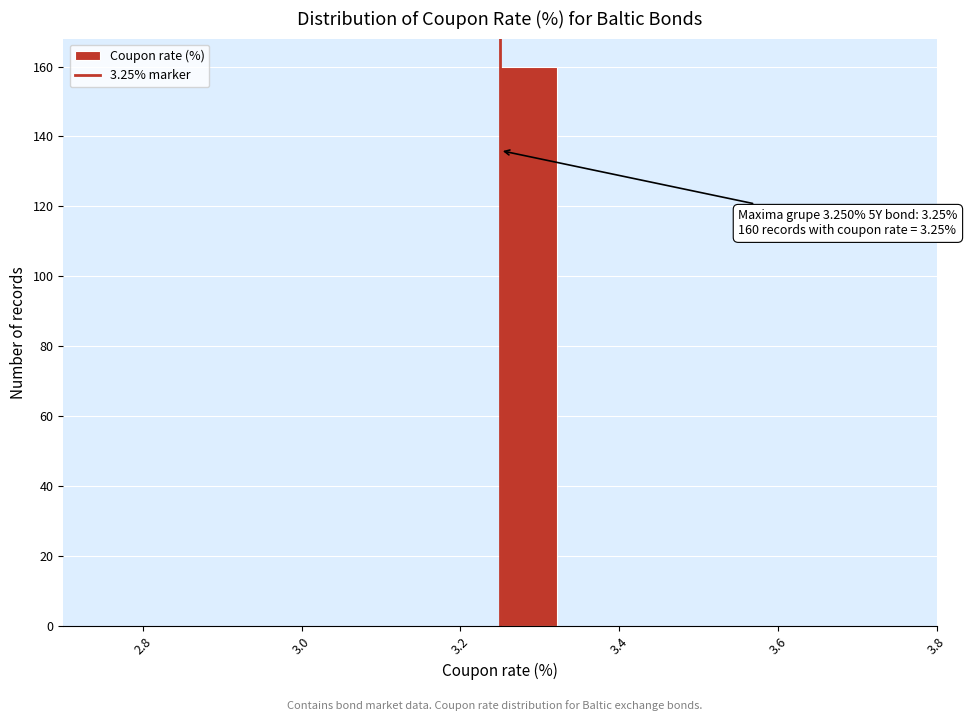

Around what value on the x-axis is the tallest bar? Give the approximate position of its centre, as read against the axis.

3.28